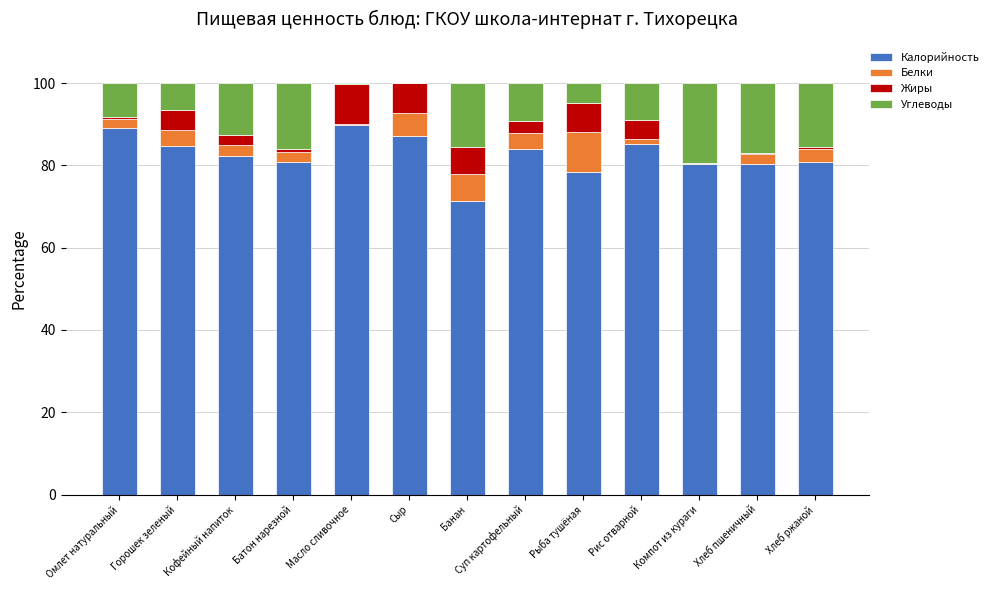

Are the bars horizontal?

No